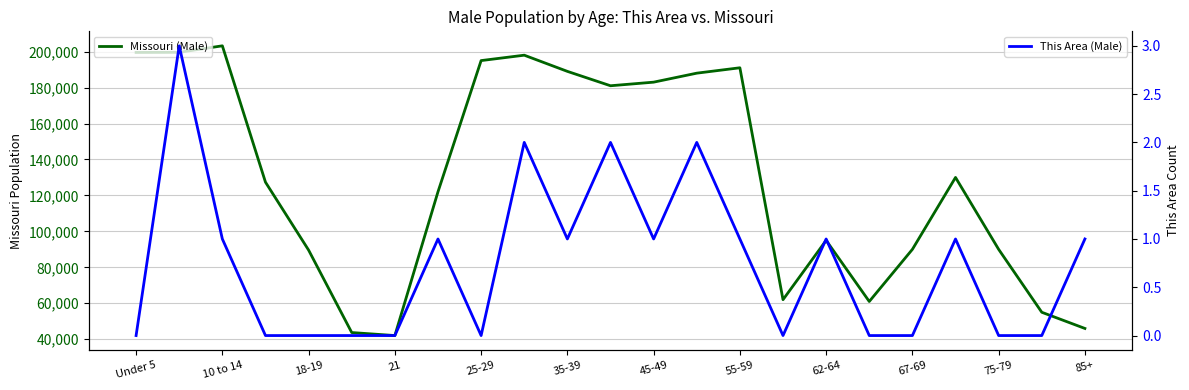

What is the spread (max minus min) of values at 15?

62000